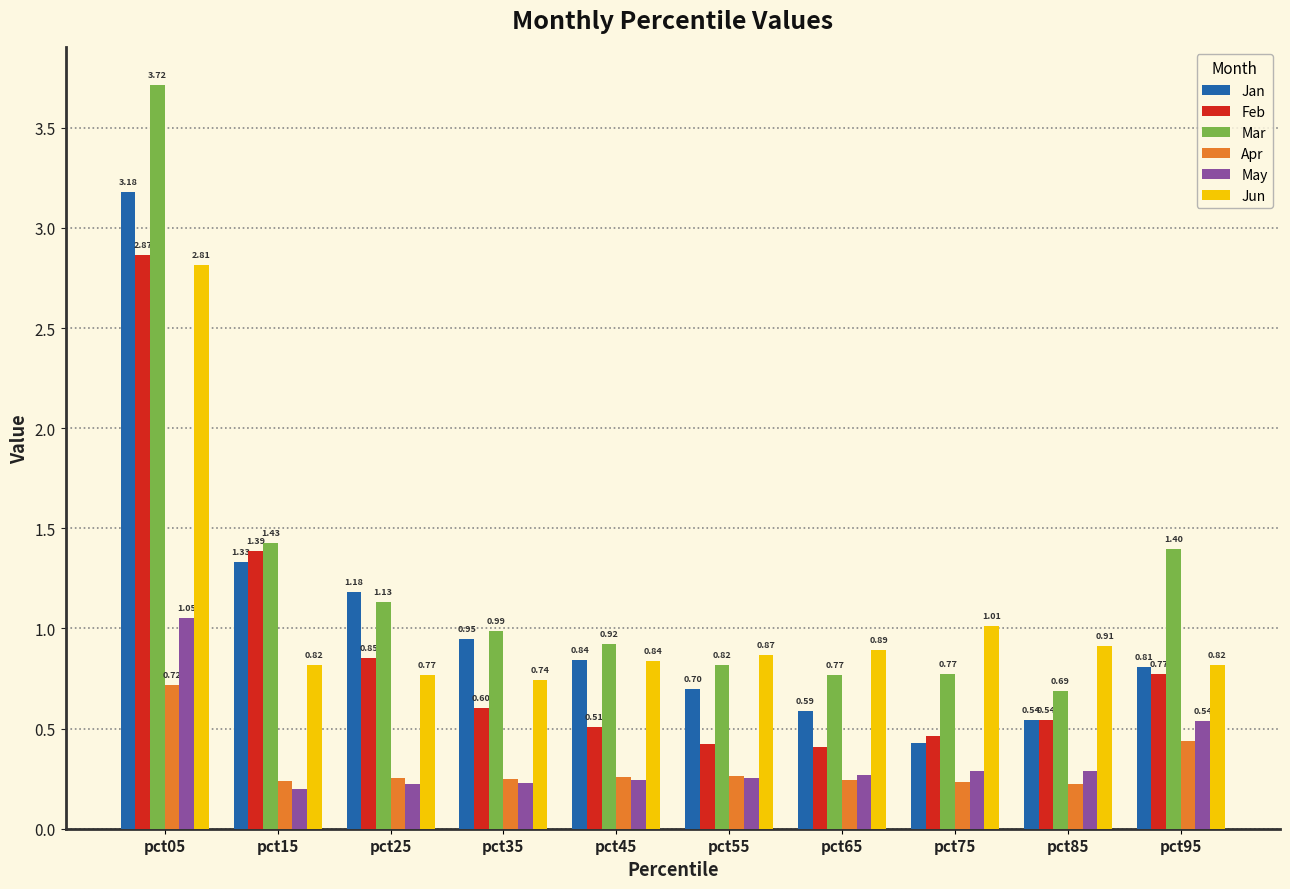

Does the chart contain stacked bars?

No